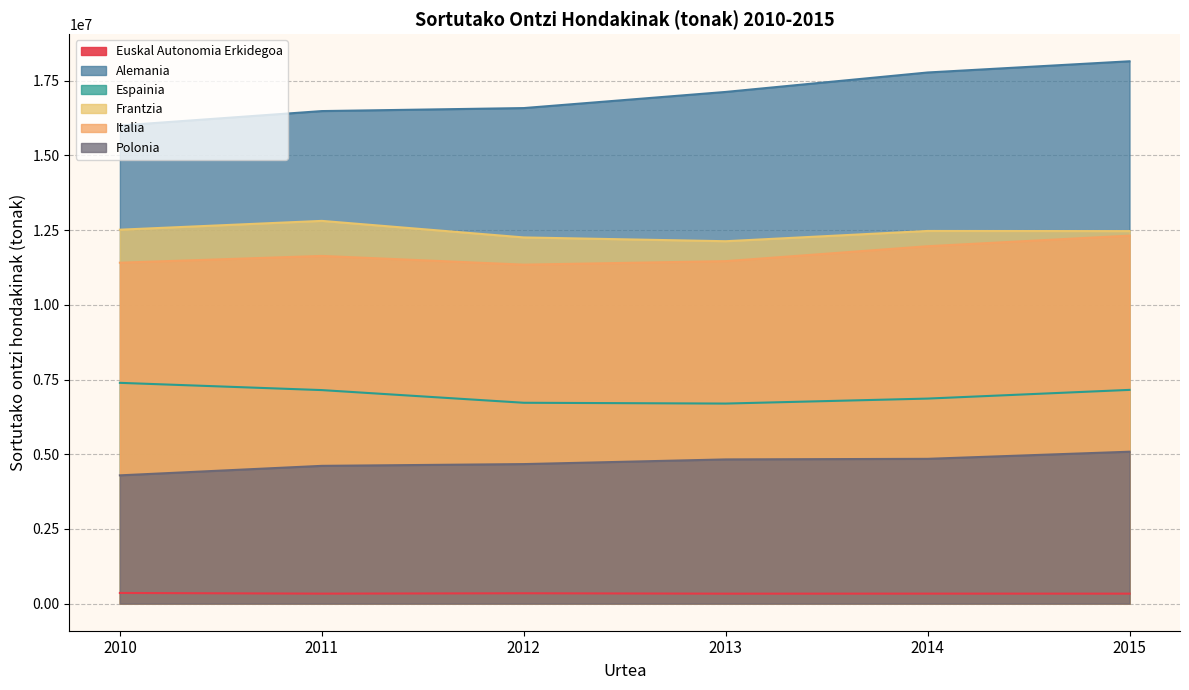

At which category does Italia reach its first local peak?

2011